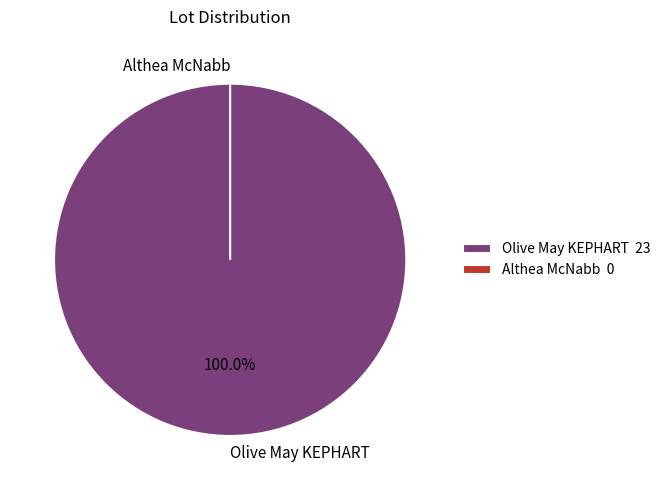

Which slice represents more than half of the pie?

Olive May KEPHART